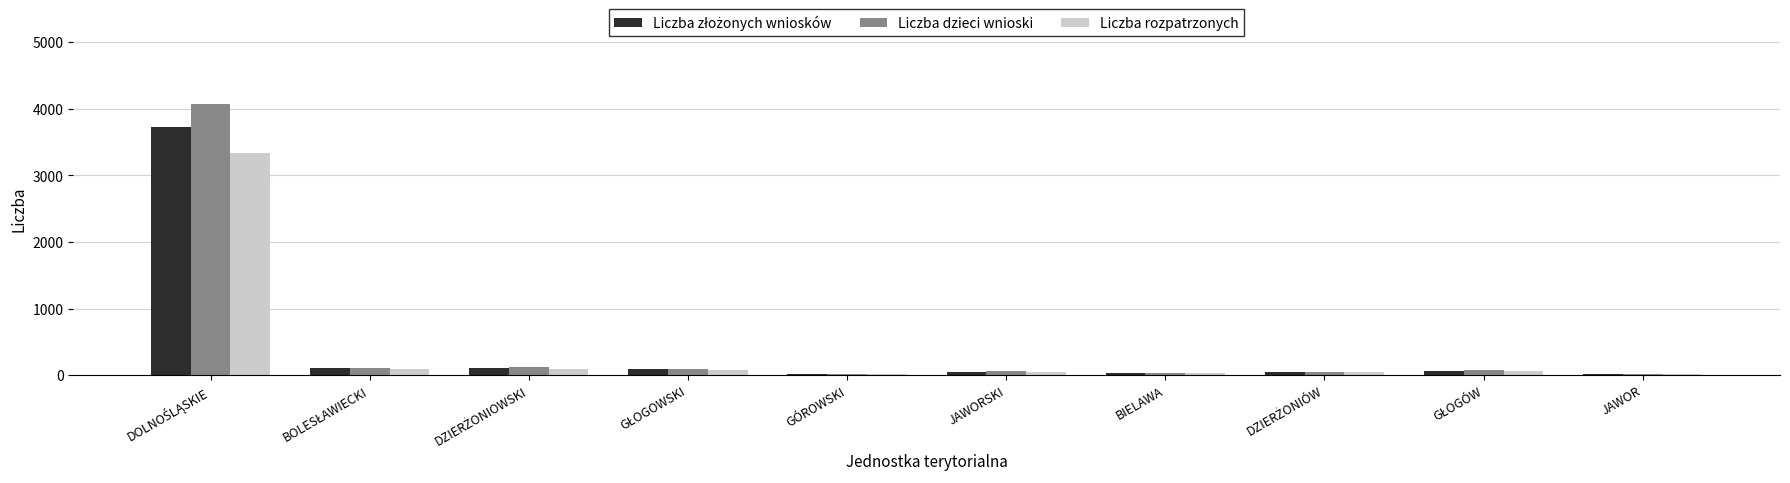

How many groups of bars are there?

10